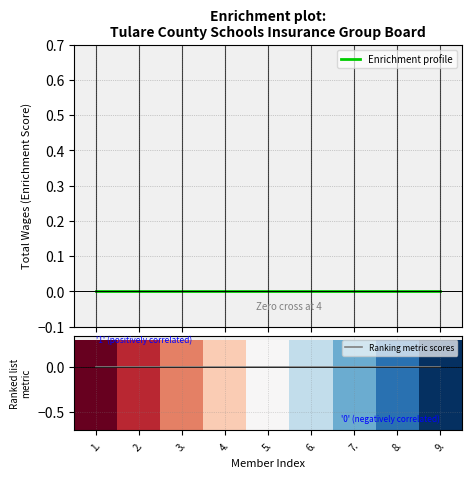

How many data points does each series have?

9